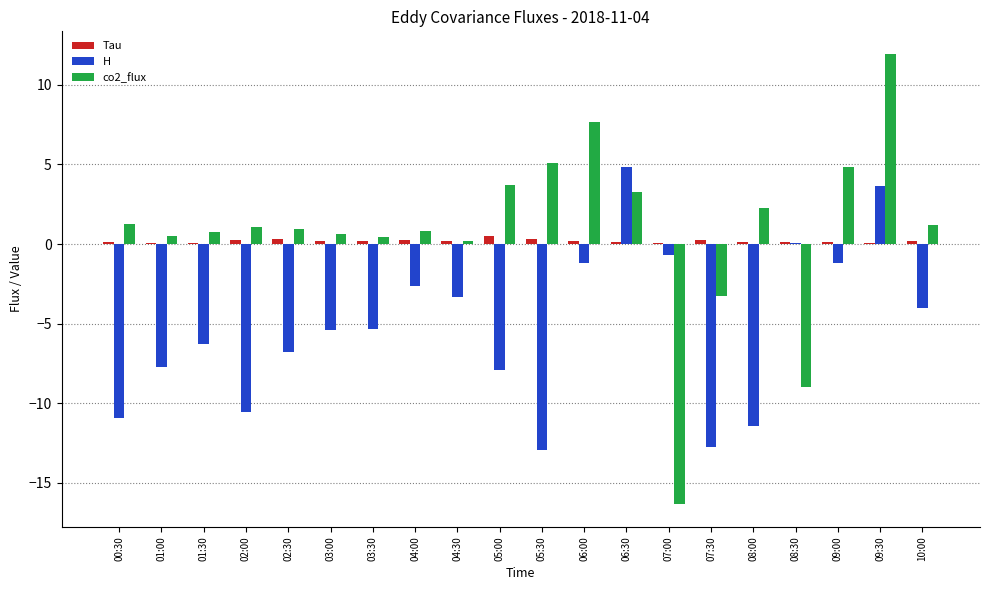

Between 05:30 and 09:00, which series saw the biggest shift?

H